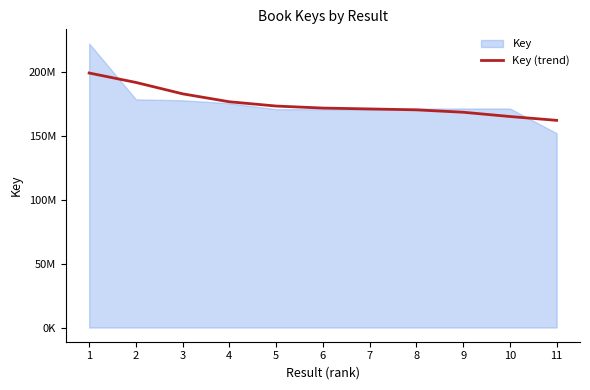

How many lines are shown in the chart?

1